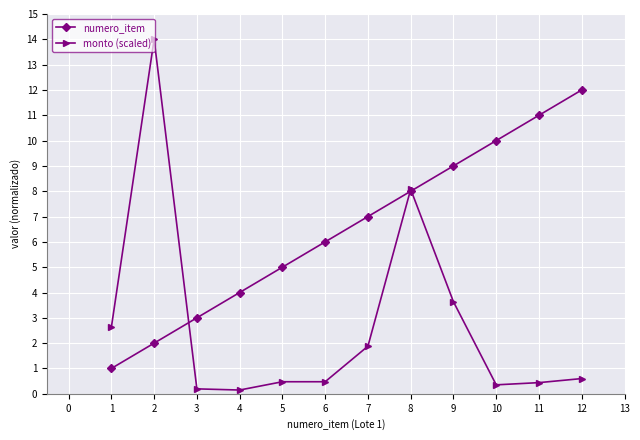

What is the average value of the monto (scaled) series?

2.7